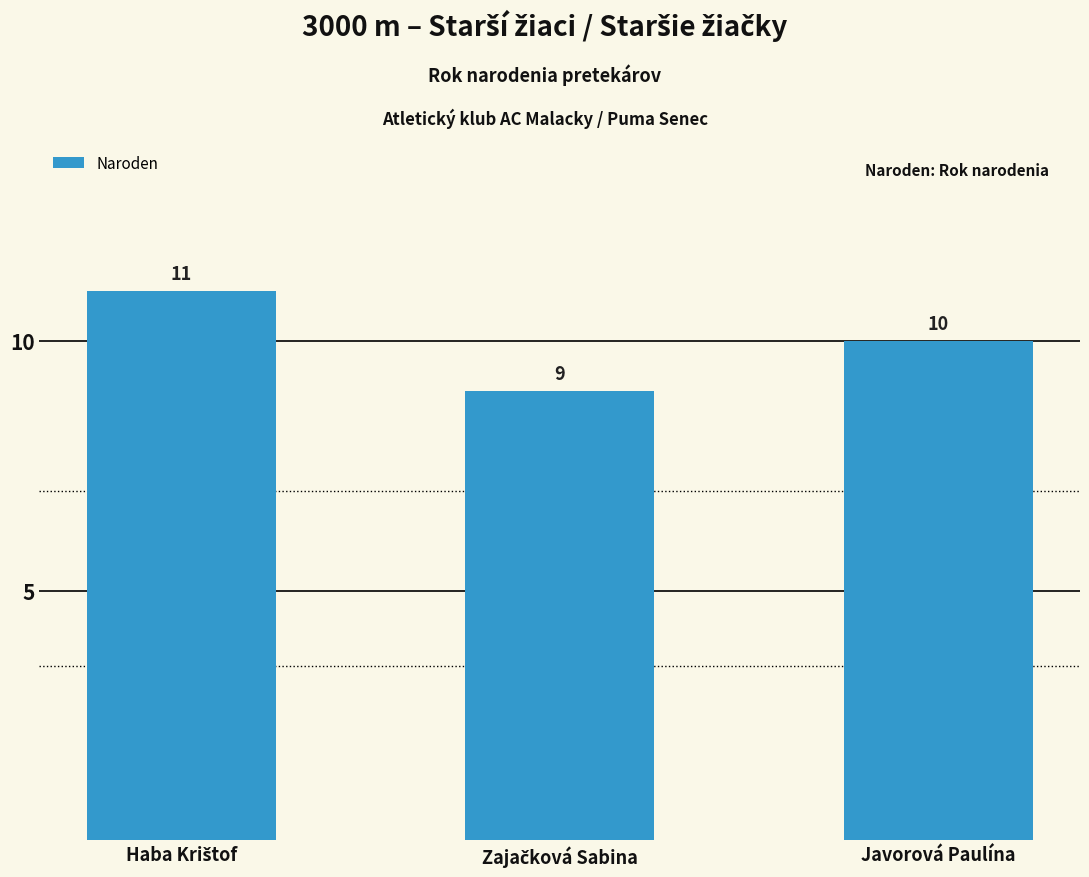

Is it true that the value at Javorová Paulína is 15?

False